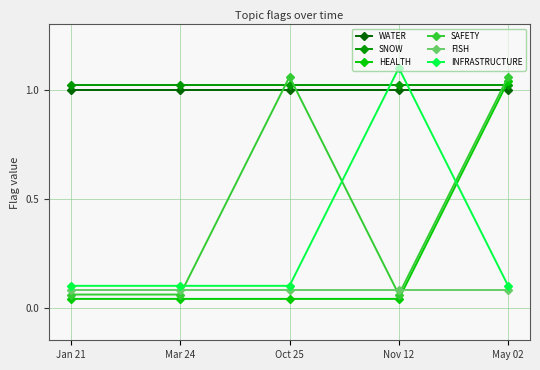

True or false: FISH and INFRASTRUCTURE cross at least once.

False